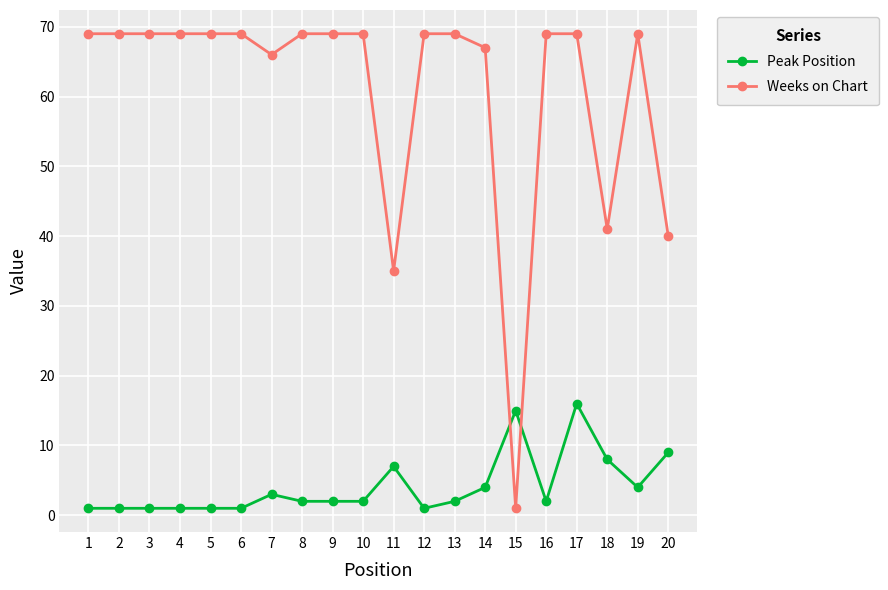

What is the value of the Weeks on Chart point at the 6th from the left?

69